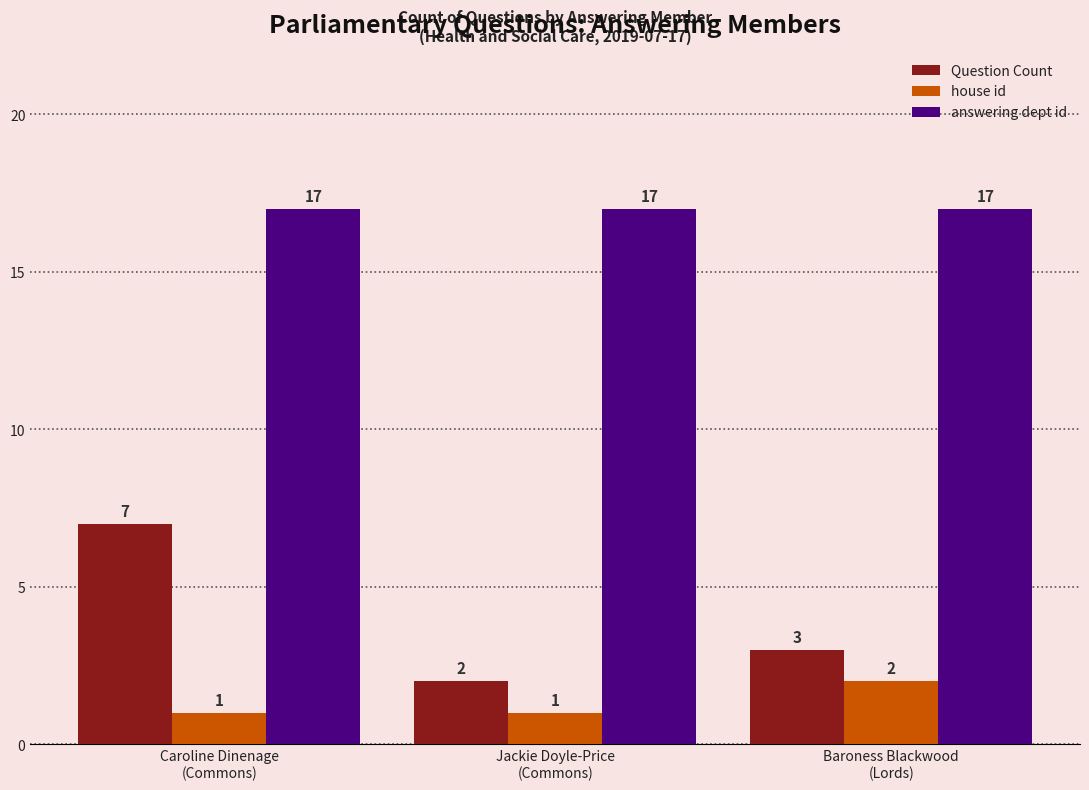

The house id series shows 0 at Caroline Dinenage
(Commons). True or false?

False